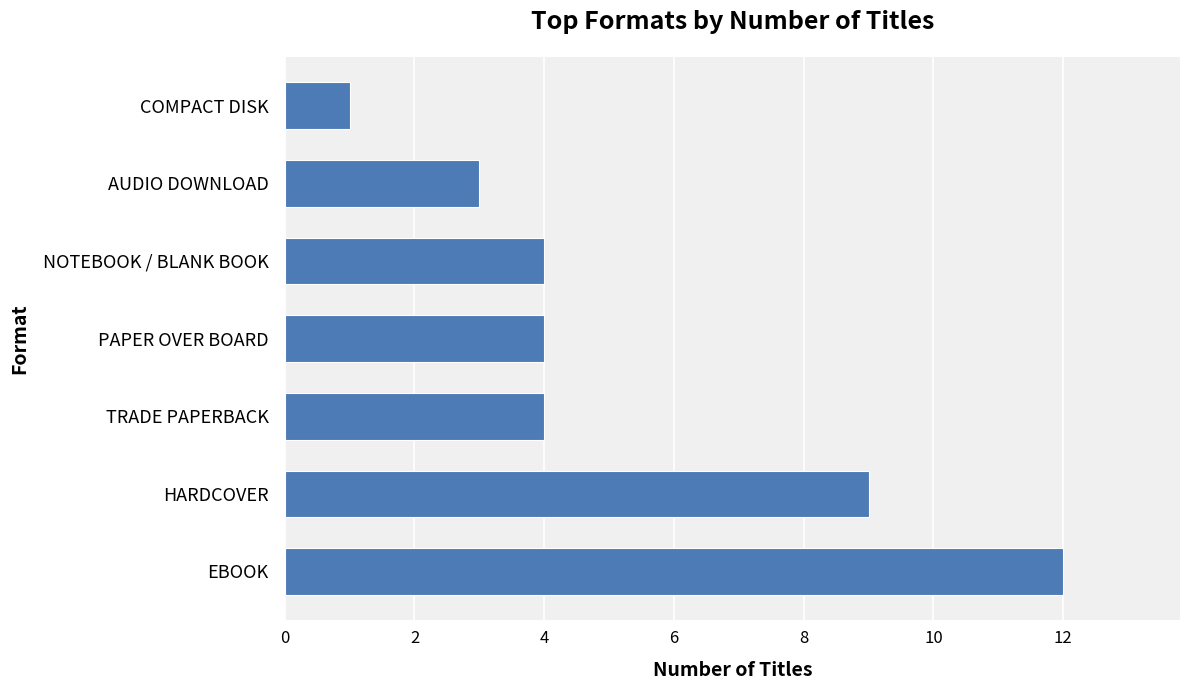

What is the difference between the maximum and minimum values?

11